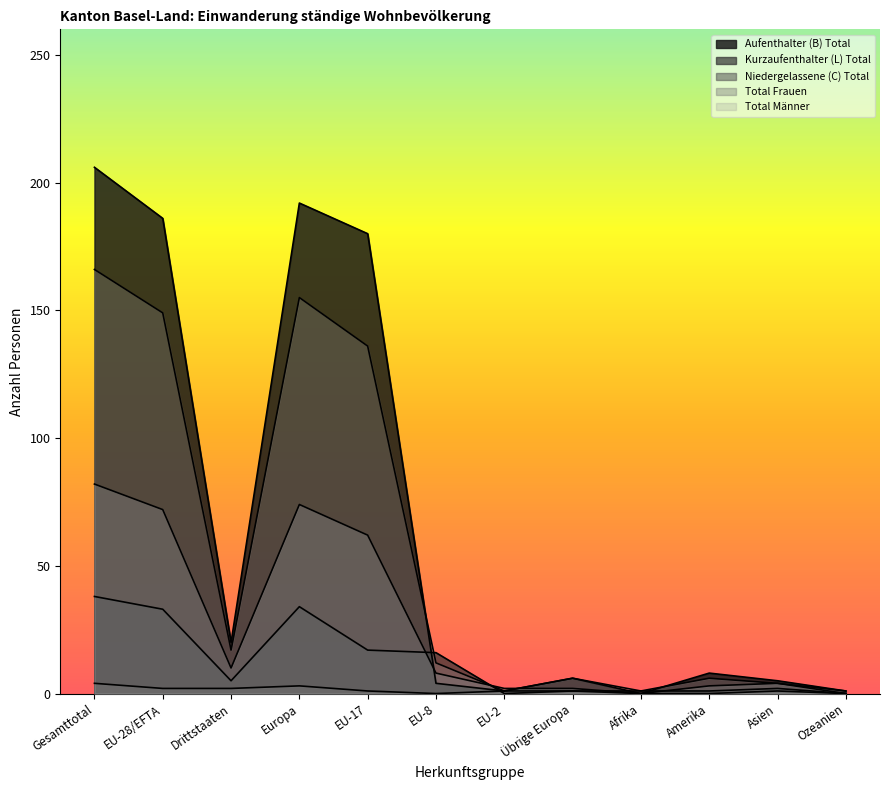

How many data points in Aufenthalter (B) Total are less than 5?

8